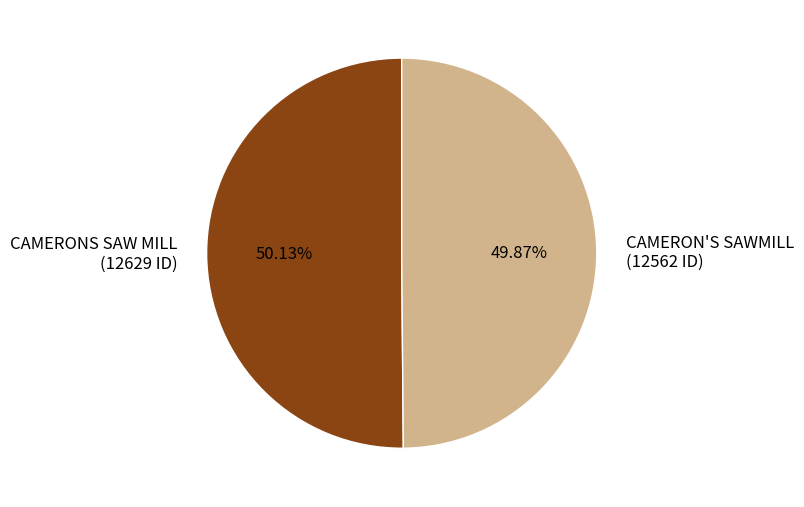

Does any single category account for the majority?

Yes